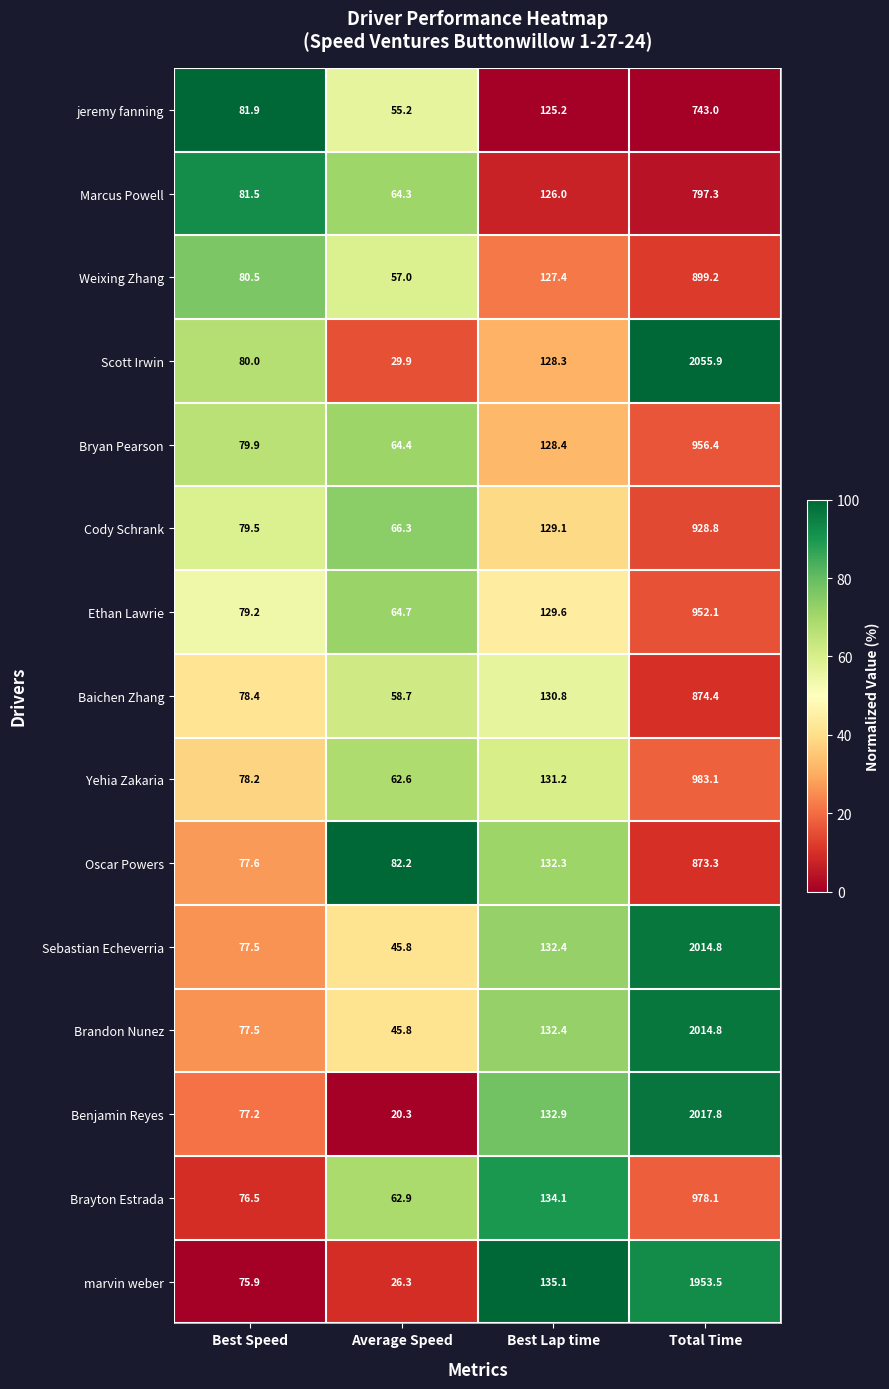

The Baichen Zhang series shows 103.2 at Average Speed. True or false?

False